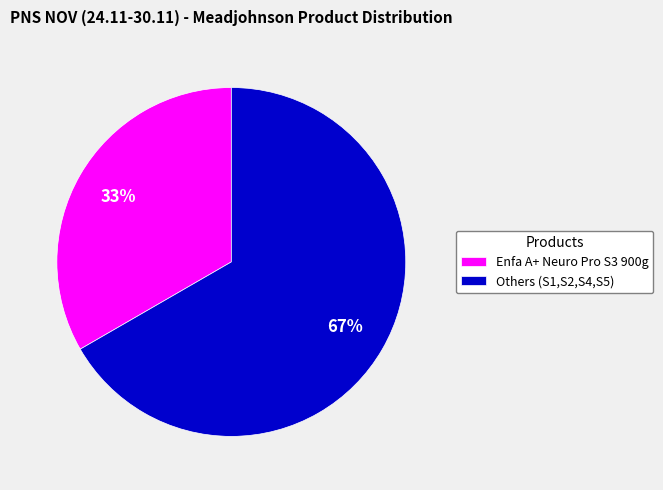

Do Enfa A+ Neuro Pro S3 900g and Others (S1,S2,S4,S5) together represent more than half of the pie?

Yes